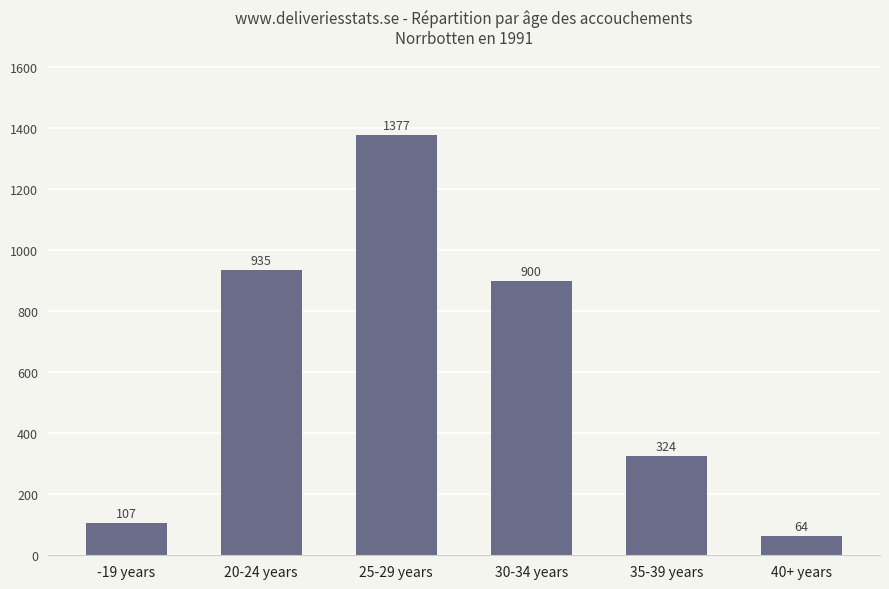

List the labels in order of value, smallest first.

40+ years, -19 years, 35-39 years, 30-34 years, 20-24 years, 25-29 years